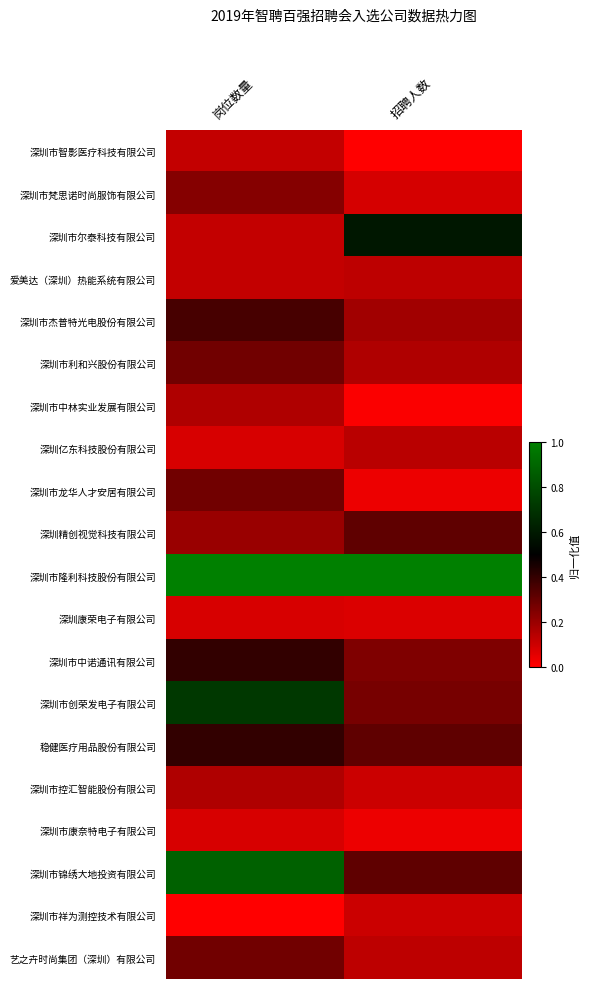

Reading right to left, what are all the values shown in this chart?

深圳市智影医疗科技有限公司: 招聘人数=0.0	岗位数量=0.1
深圳市梵思诺时尚服饰有限公司: 招聘人数=0.1	岗位数量=0.2
深圳市尔泰科技有限公司: 招聘人数=0.6	岗位数量=0.1
爱美达（深圳）热能系统有限公司: 招聘人数=0.1	岗位数量=0.1
深圳市杰普特光电股份有限公司: 招聘人数=0.2	岗位数量=0.4
深圳市利和兴股份有限公司: 招聘人数=0.2	岗位数量=0.3
深圳市中林实业发展有限公司: 招聘人数=0.0	岗位数量=0.2
深圳亿东科技股份有限公司: 招聘人数=0.1	岗位数量=0.1
深圳市龙华人才安居有限公司: 招聘人数=0.0	岗位数量=0.3
深圳精创视觉科技有限公司: 招聘人数=0.3	岗位数量=0.2
深圳市隆利科技股份有限公司: 招聘人数=1.0	岗位数量=1.0
深圳康荣电子有限公司: 招聘人数=0.1	岗位数量=0.1
深圳市中诺通讯有限公司: 招聘人数=0.2	岗位数量=0.4
深圳市创荣发电子有限公司: 招聘人数=0.3	岗位数量=0.7
稳健医疗用品股份有限公司: 招聘人数=0.3	岗位数量=0.4
深圳市控汇智能股份有限公司: 招聘人数=0.1	岗位数量=0.2
深圳市康奈特电子有限公司: 招聘人数=0.0	岗位数量=0.1
深圳市锦绣大地投资有限公司: 招聘人数=0.3	岗位数量=0.9
深圳市祥为测控技术有限公司: 招聘人数=0.1	岗位数量=0.0
艺之卉时尚集团（深圳）有限公司: 招聘人数=0.1	岗位数量=0.3